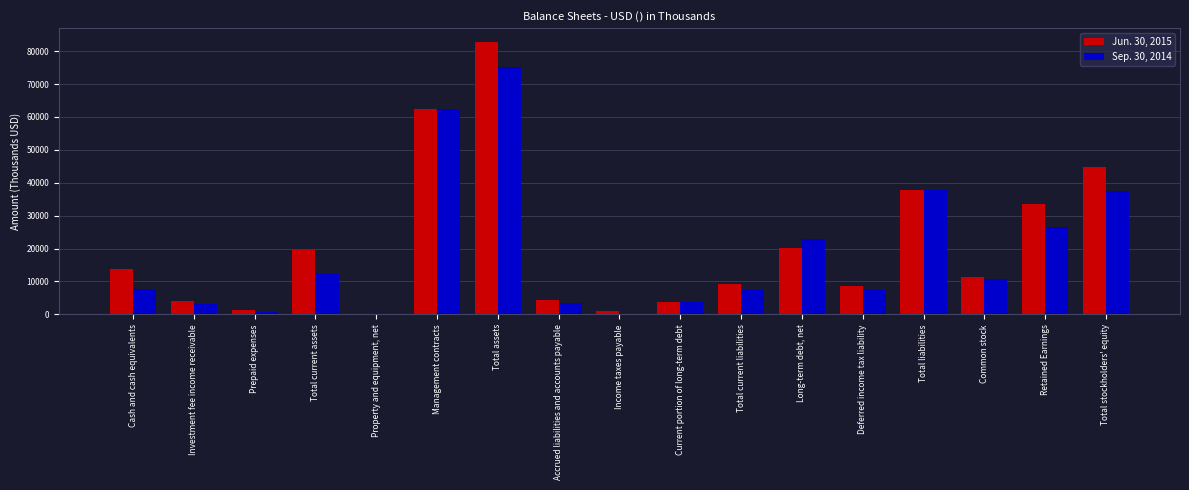

The Jun. 30, 2015 series shows 11399 at Common stock. True or false?

True